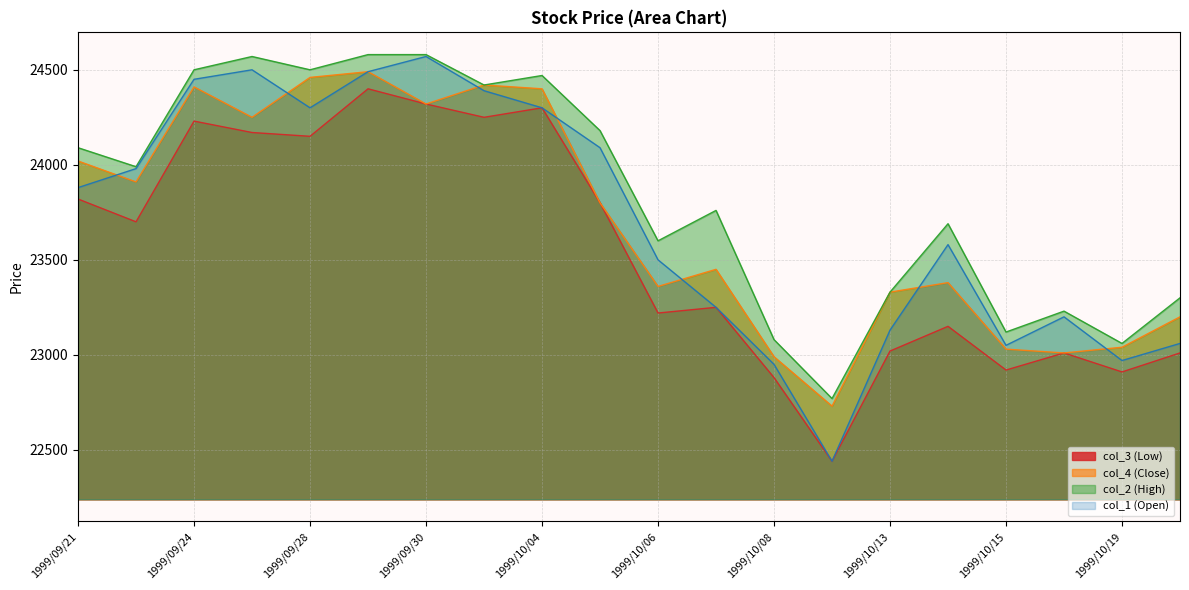

Which series has the largest total across all categories?

col_2 (High)